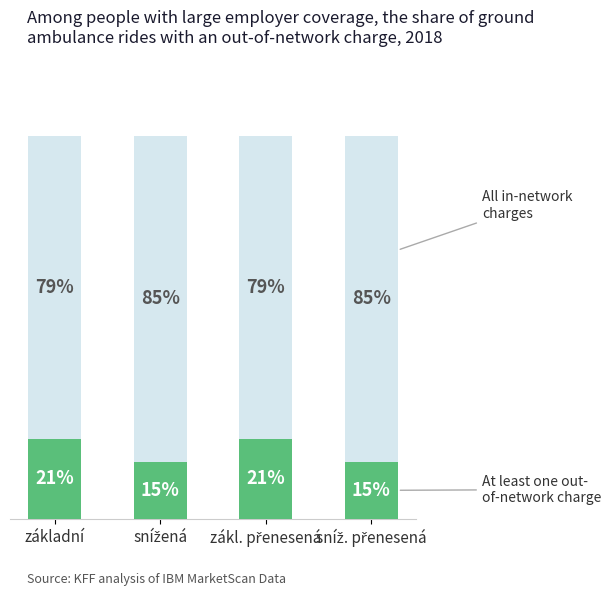

At which category is the sum across all series the highest?

základní